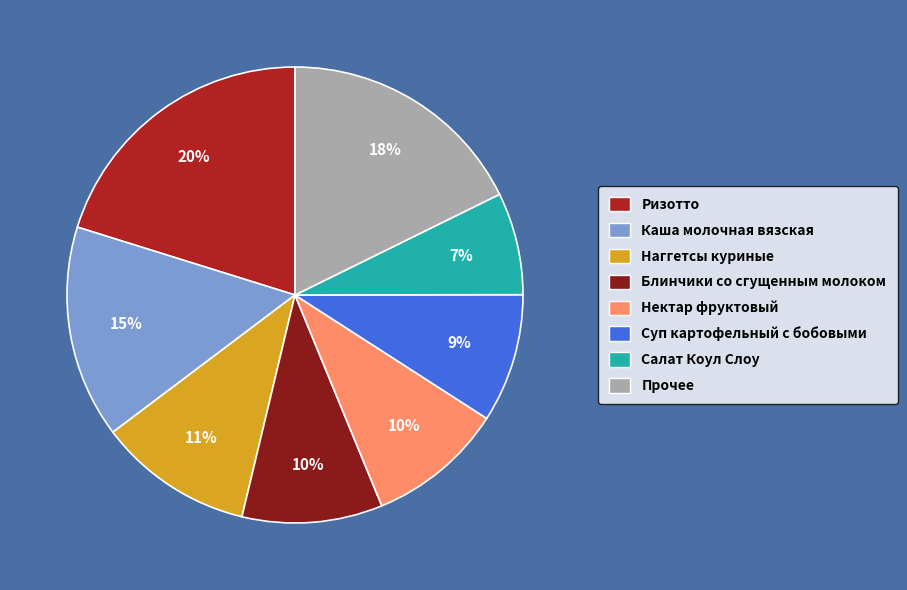

Is the sum of Прочее and Блинчики со сгущенным молоком greater than half?

No